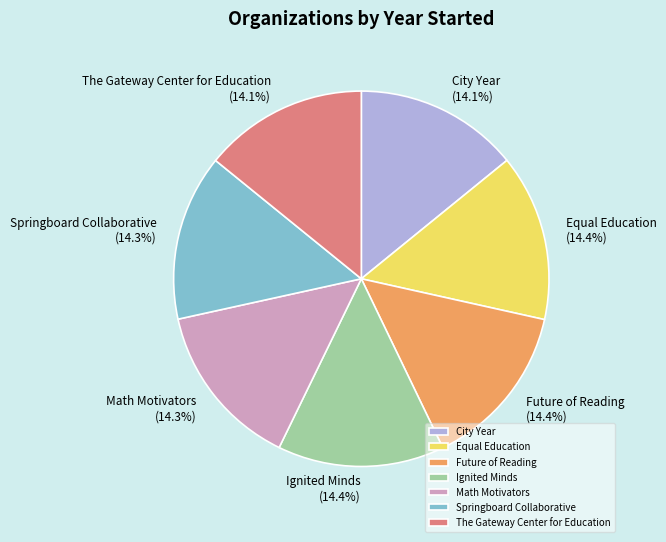

To the nearest percent, what percentage of the pie is Equal Education?

14%